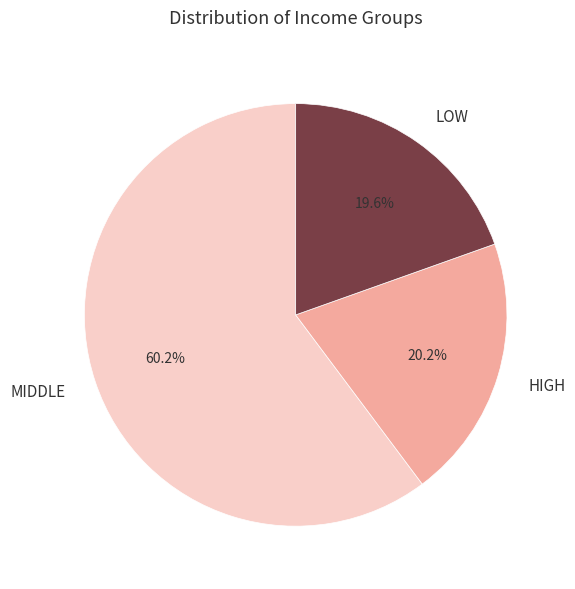

What is the ratio of the value at MIDDLE to the value at LOW?

3.1